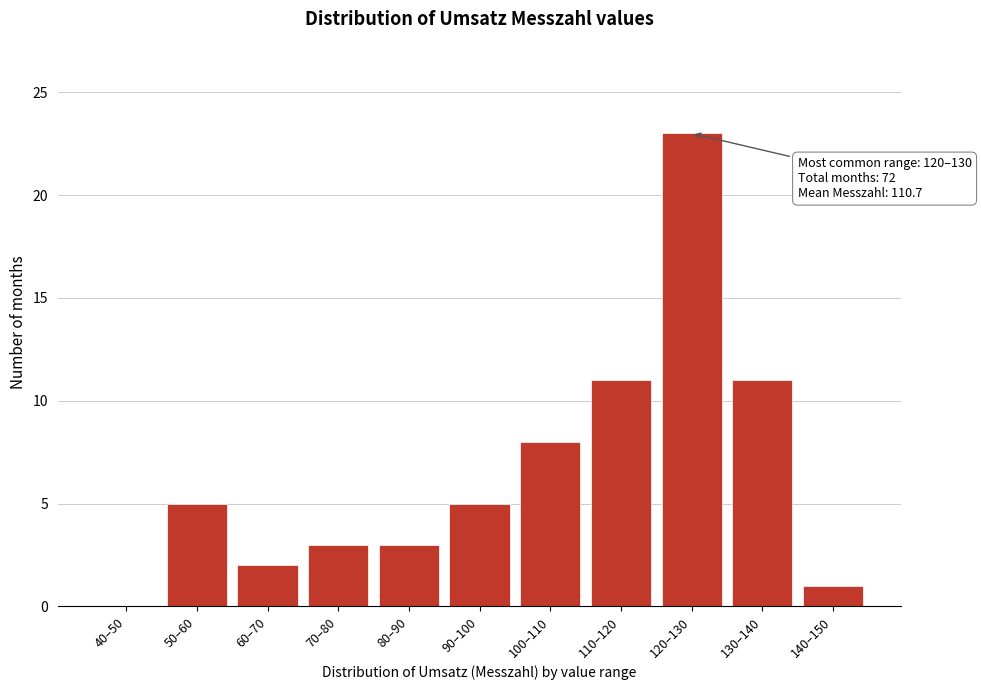

Reading right to left, extract all data points from this chart.

140–150=1	130–140=11	120–130=23	110–120=11	100–110=8	90–100=5	80–90=3	70–80=3	60–70=2	50–60=5	40–50=0